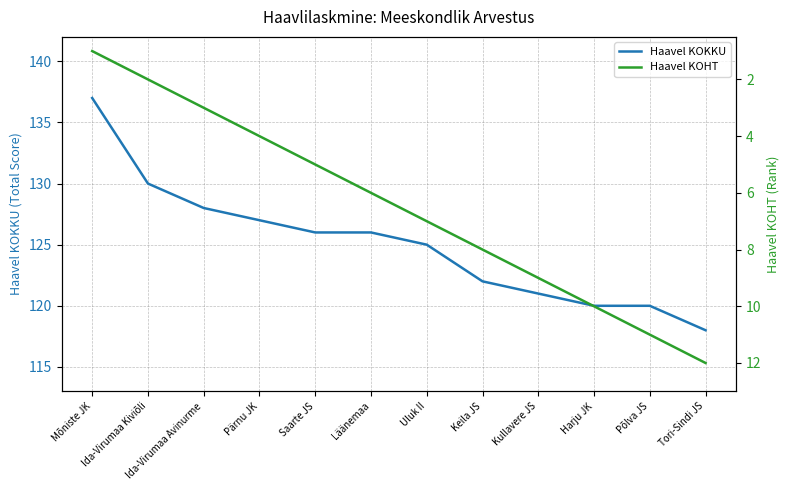

How many values in the Haavel KOHT series exceed 7?

5